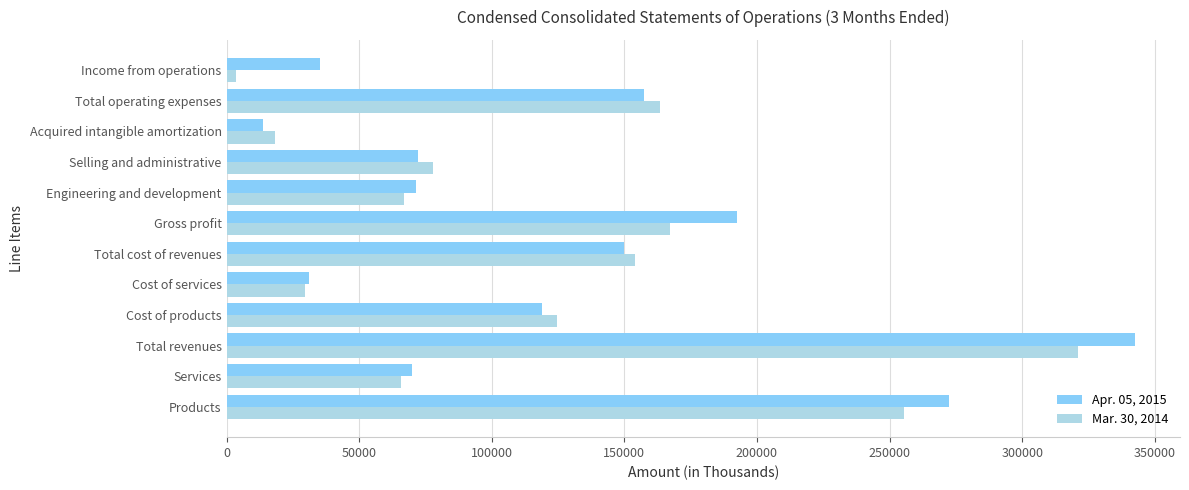

What is the spread (max minus min) of values at Cost of products?

5452